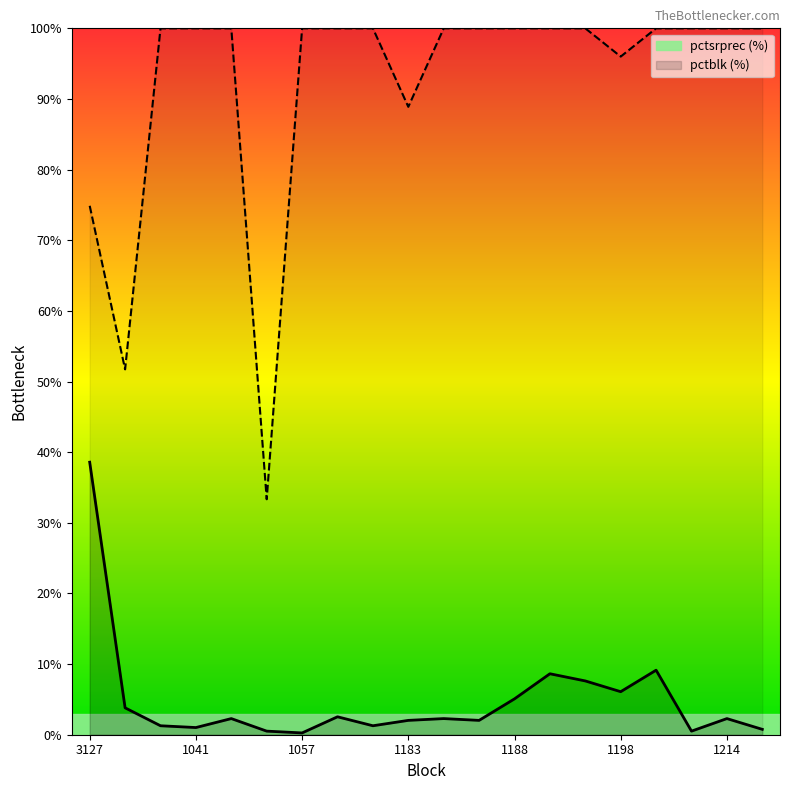

True or false: pctblk has more than 2 interior local peaks.

False